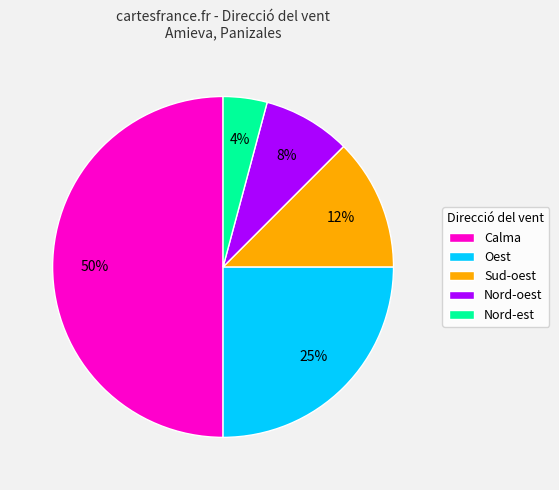

To the nearest percent, what portion does Nord-oest represent?

8%